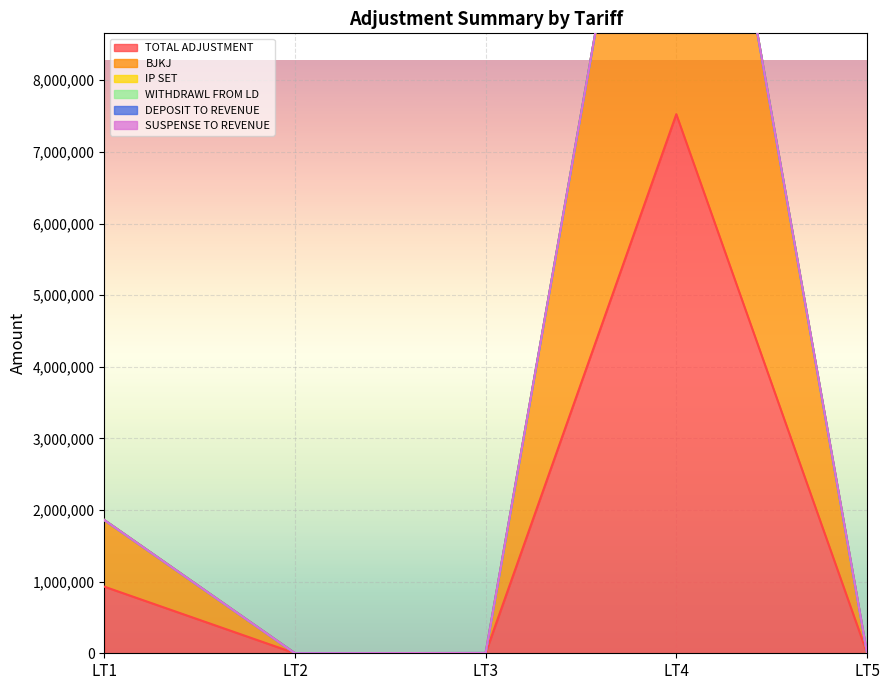

True or false: BJKJ has a value of 304803.2 at LT1.

False